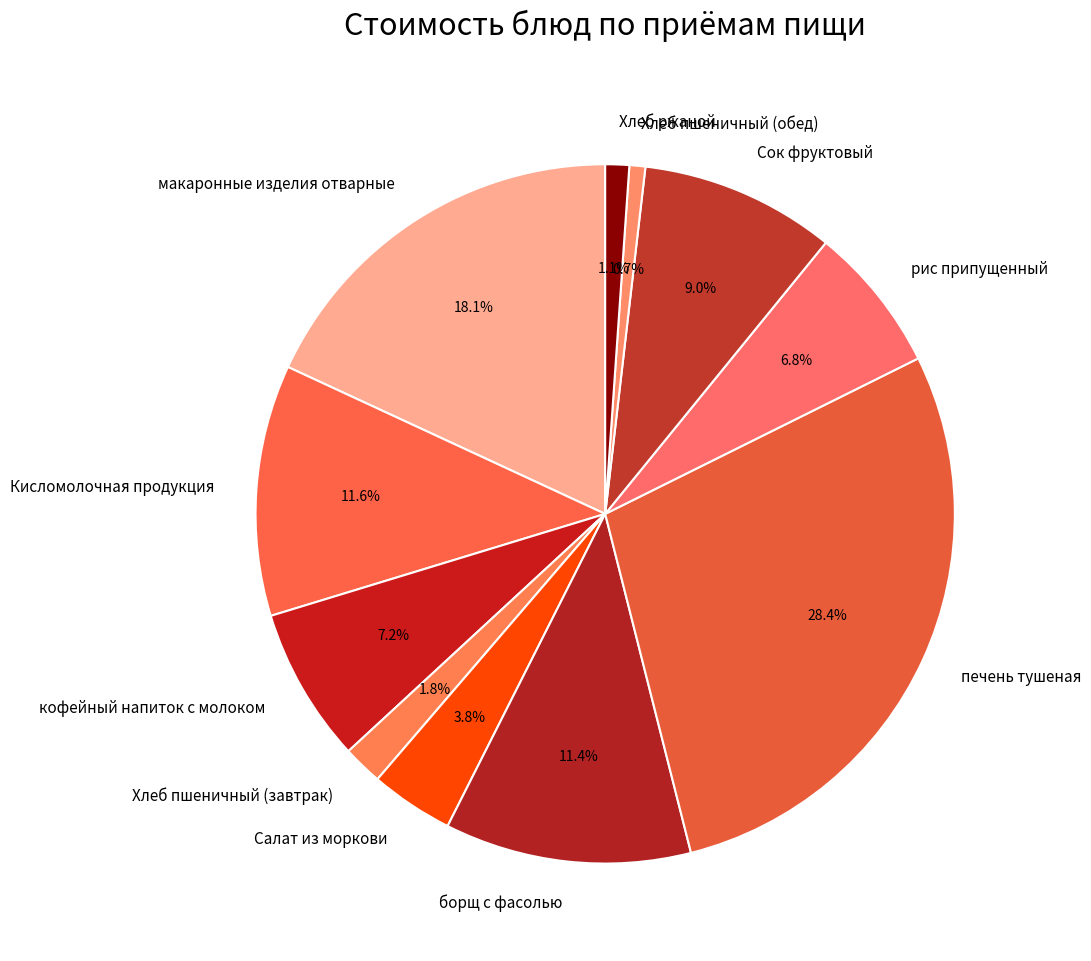

To the nearest percent, what portion does кофейный напиток с молоком represent?

7%